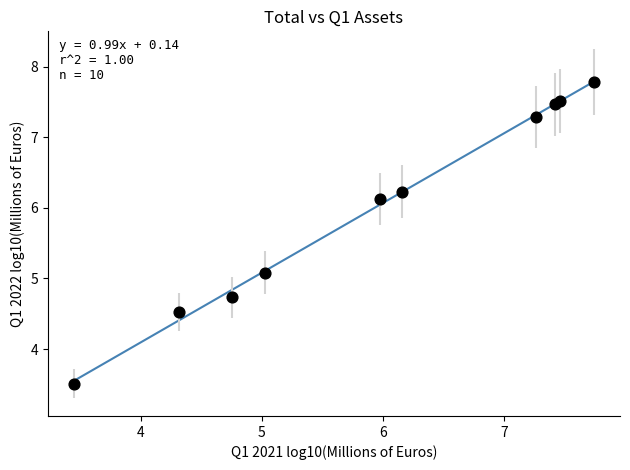

What Y value in the scatter plot is closest to 5?

5.1